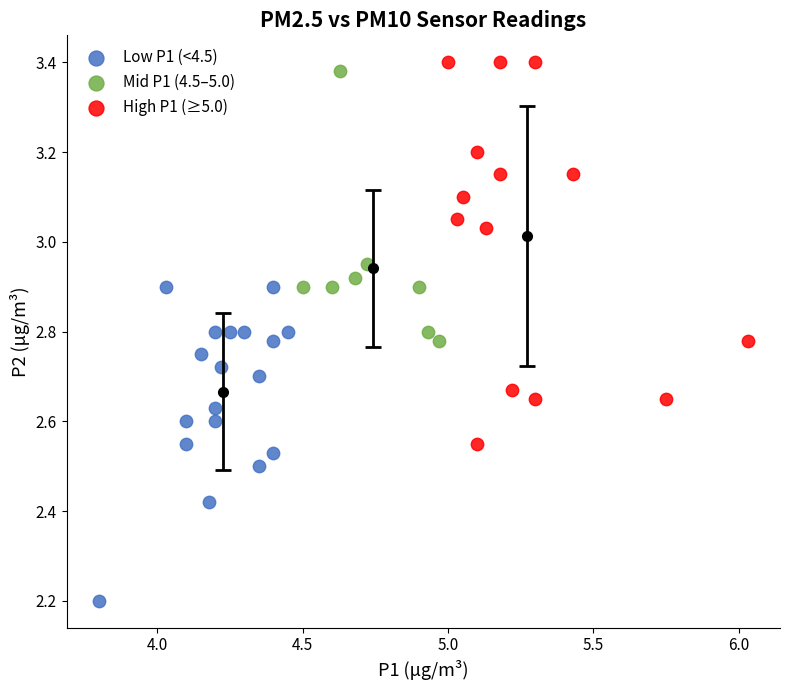

Which series has the widest spread of Y values?

High P1 (≥5.0)